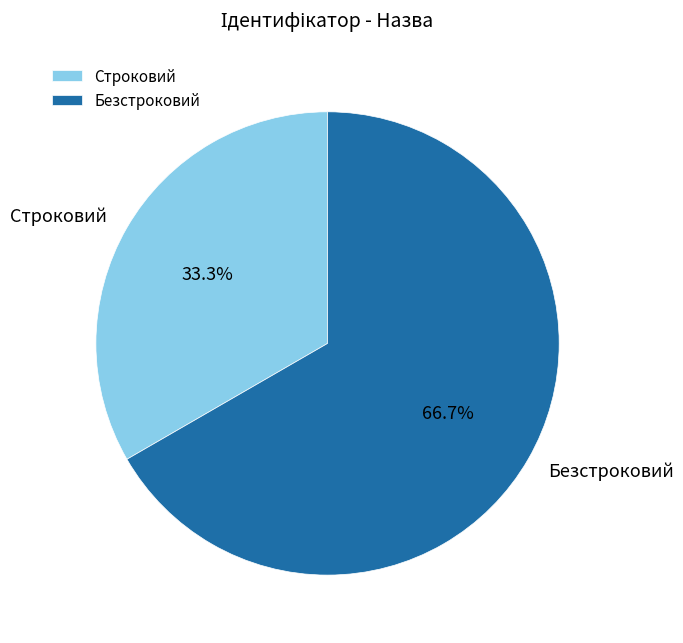

Between Строковий and Безстроковий, which is larger?

Безстроковий